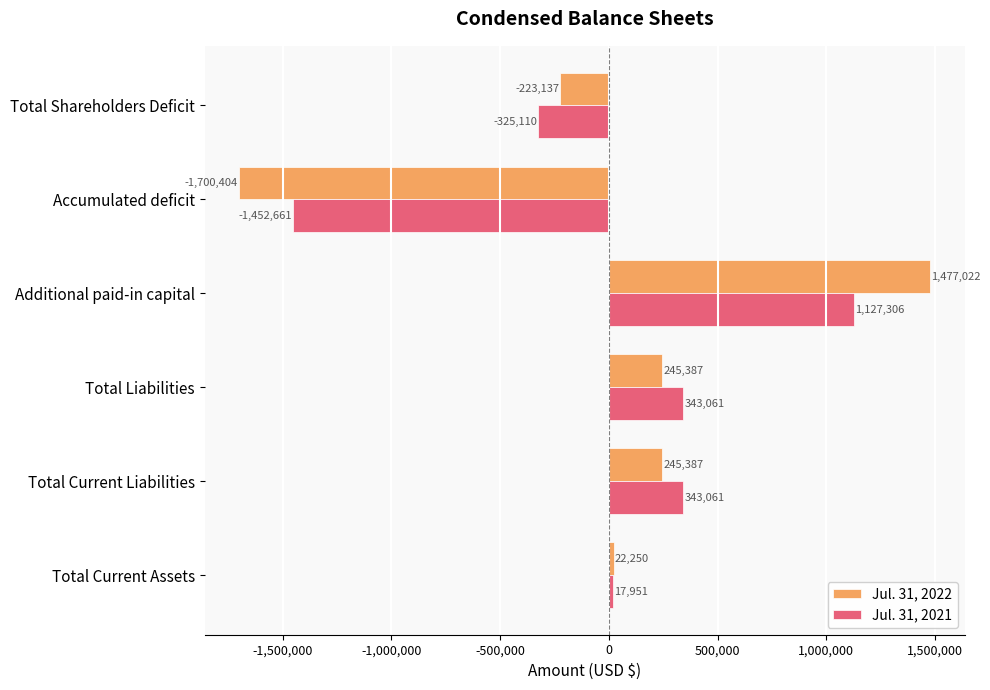

List the series in order of their peak value, lowest first.

Jul. 31, 2021, Jul. 31, 2022